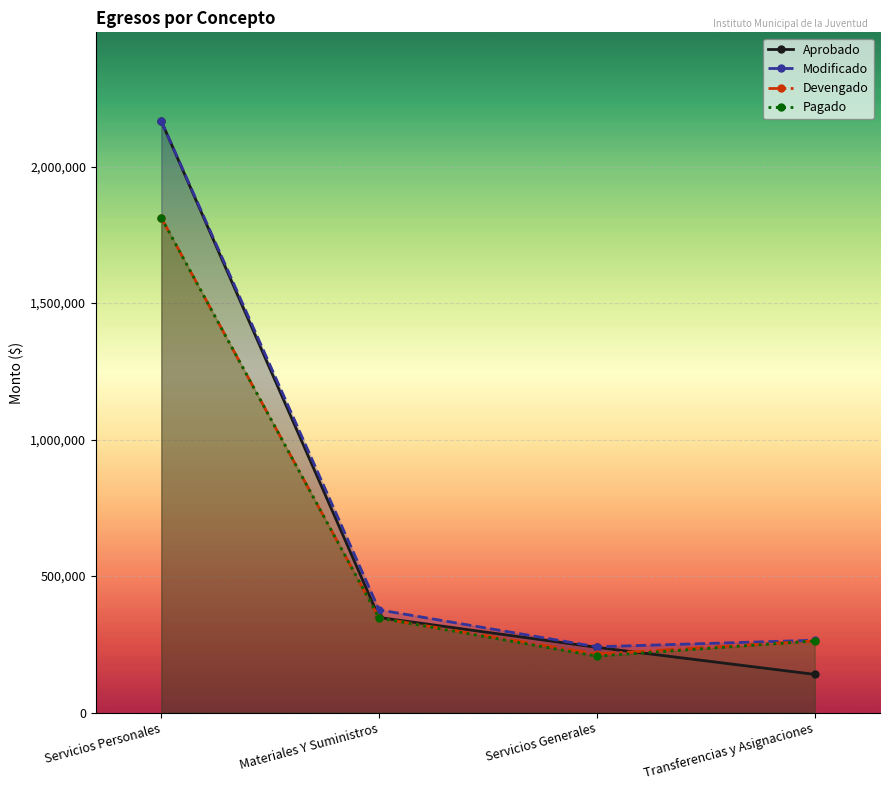

At which label is Aprobado closest to 1153489?

Materiales Y Suministros